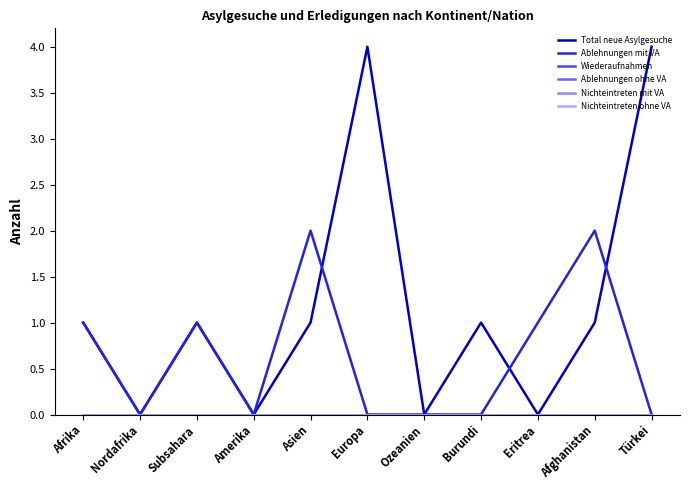

How many lines are shown in the chart?

6